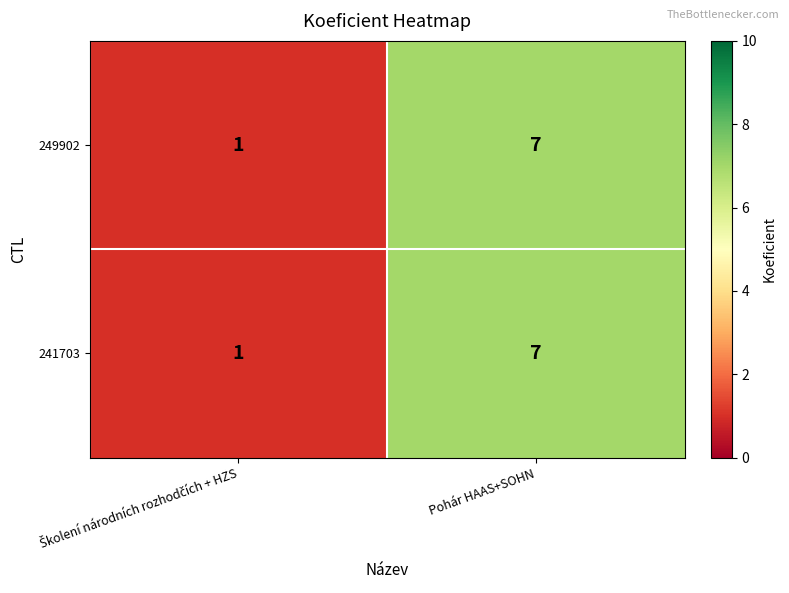

Reading left to right, what are all the values shown in this chart?

249902: 1	7
241703: 1	7